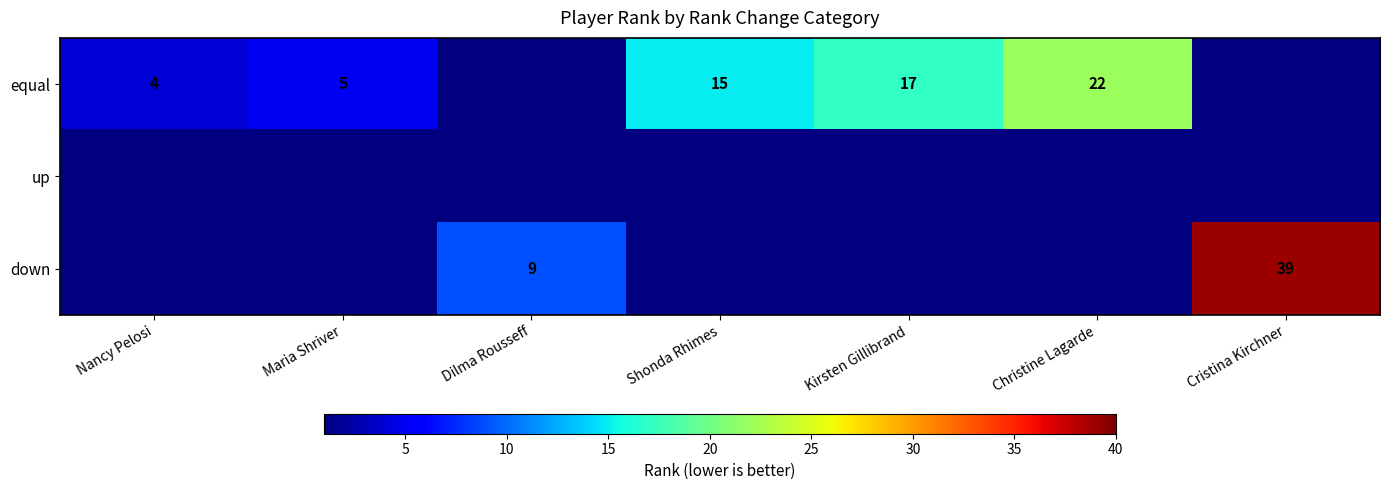

How many series are shown in this chart?

3